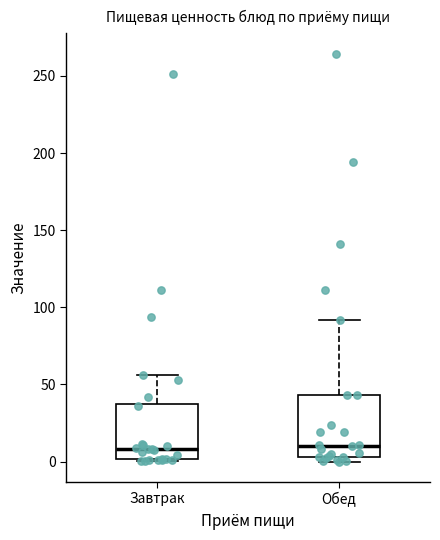

Where is the lower edge of the box for Обед on the y-axis? The values are not printed on the chart, so give them approximately, as read against the axis.

5